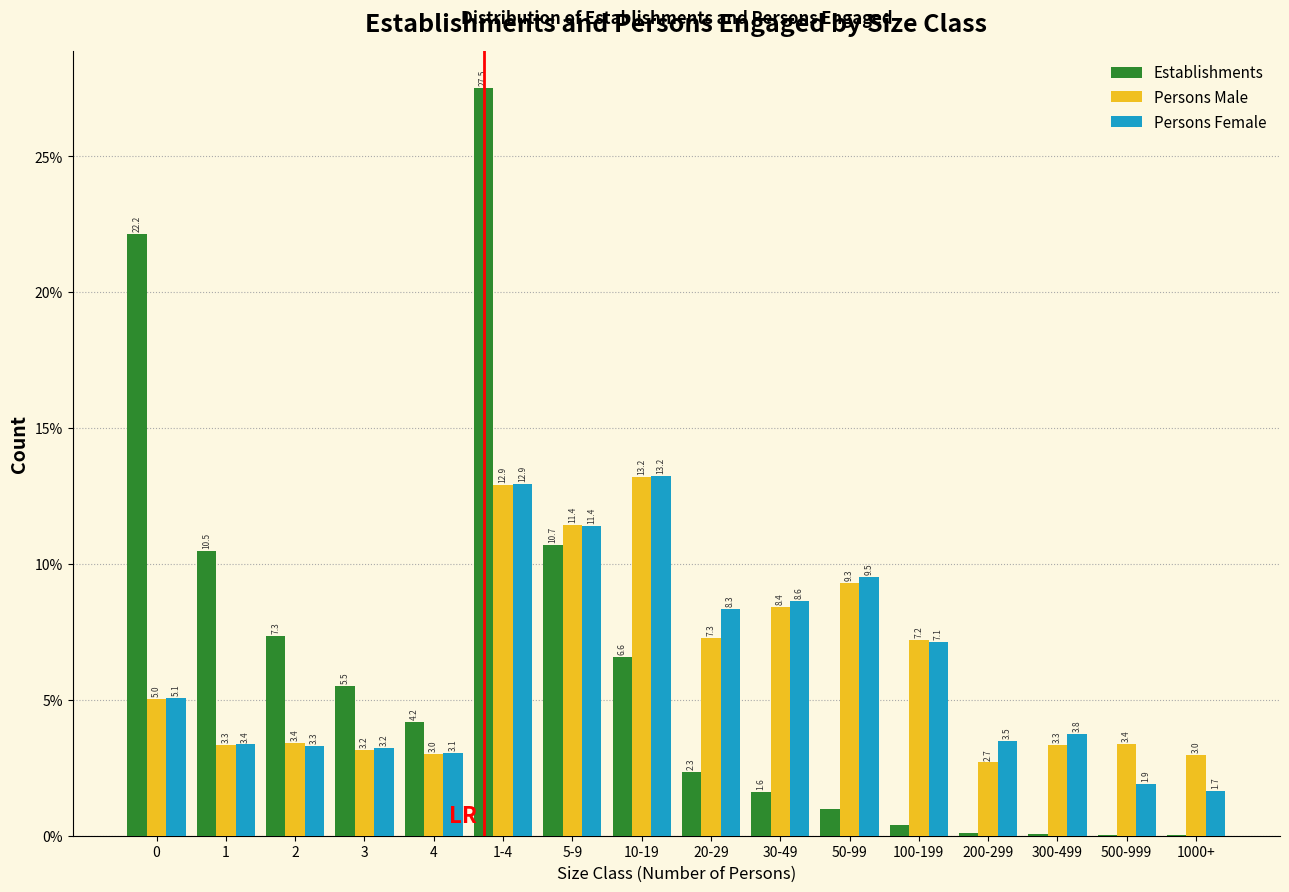

What is the sum of all Persons Female values?

100.0